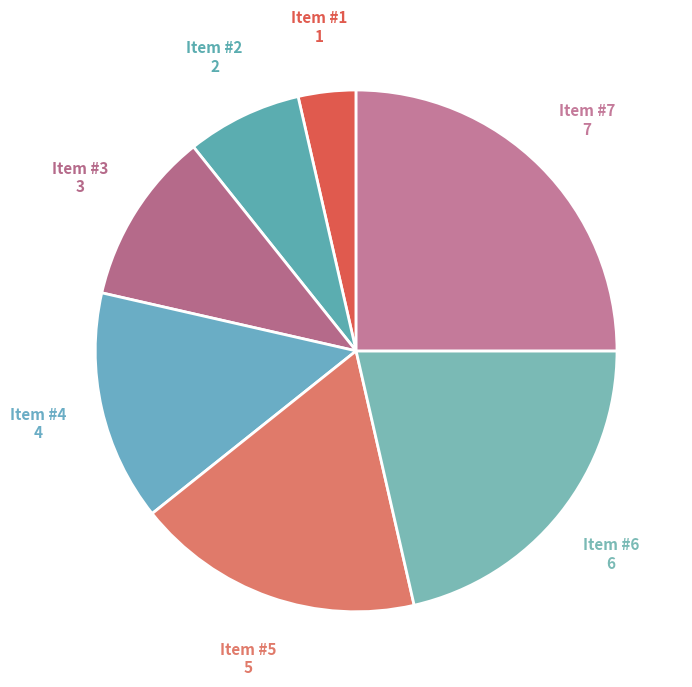

Count the number of slices in the pie.

7